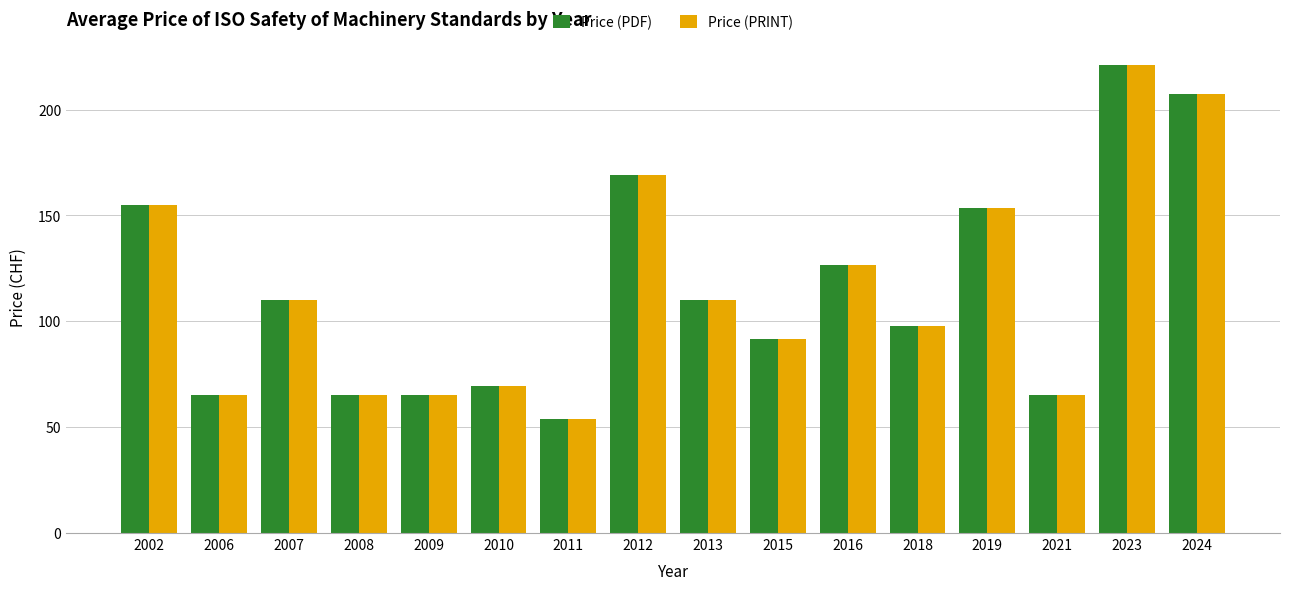

What is the sum of all Price (PRINT) values?

1826.2